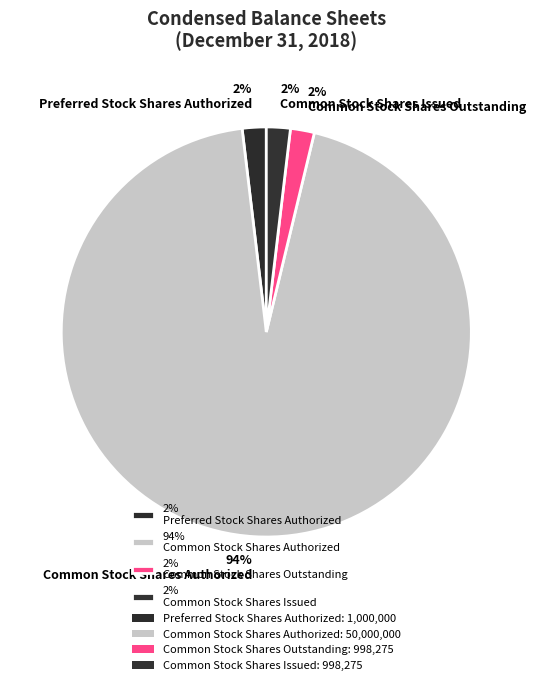

What percentage is the 2% Common Stock Shares Issued slice, to the nearest percent?

2%